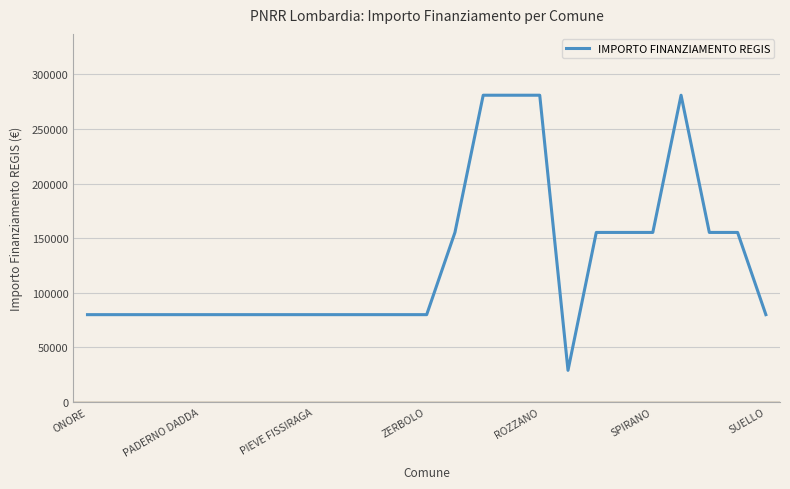

What is the greatest value displayed?

280932